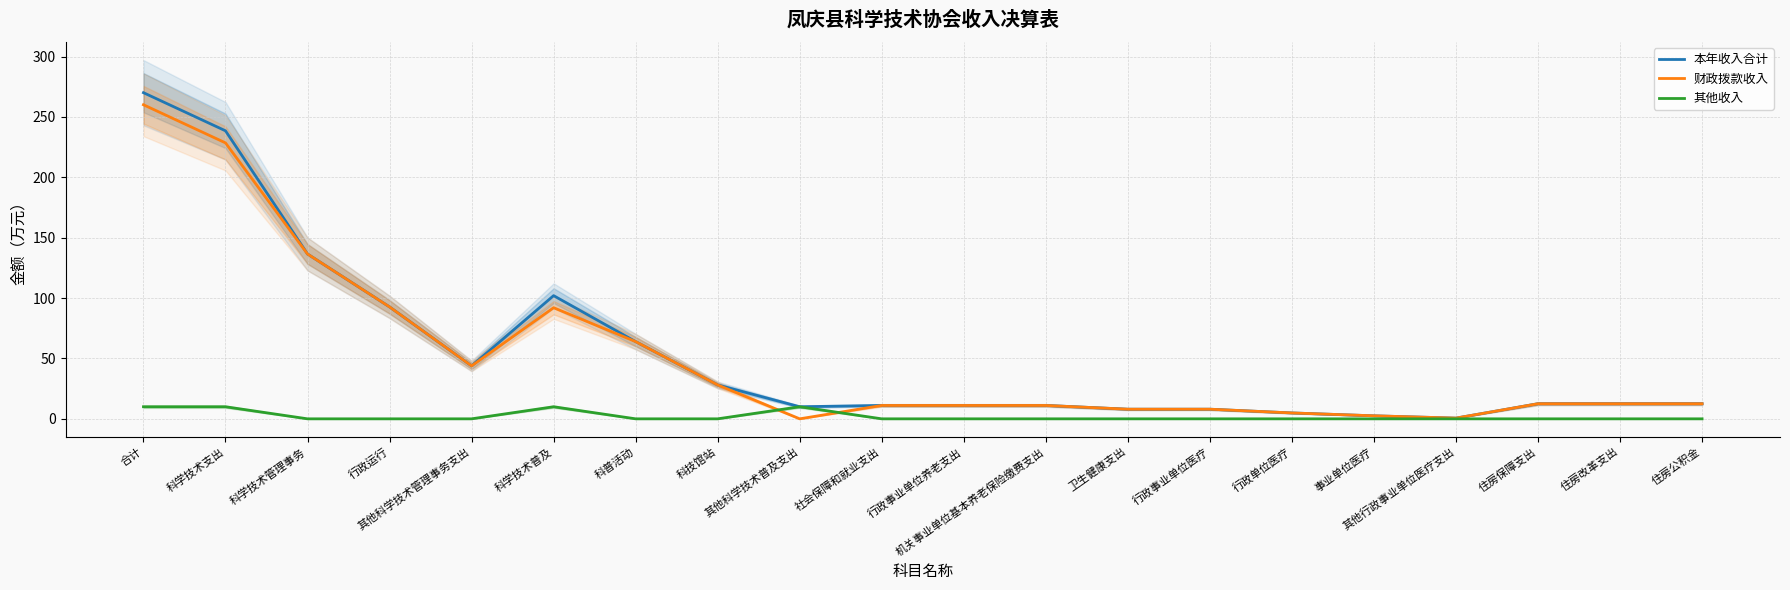

What is the difference between the highest and lowest values at 行政事业单位养老支出?

11.1